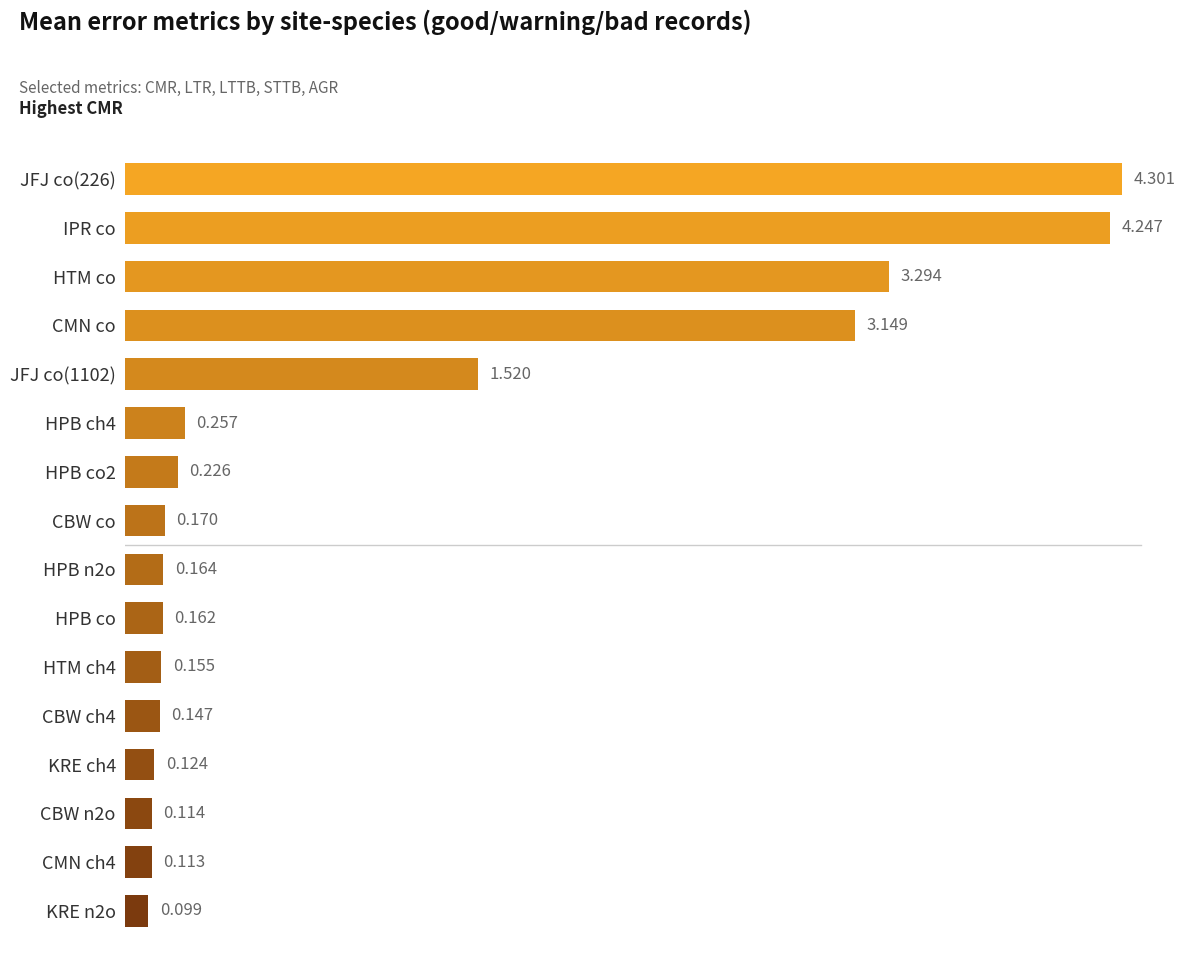

What is the greatest value displayed?

4.3